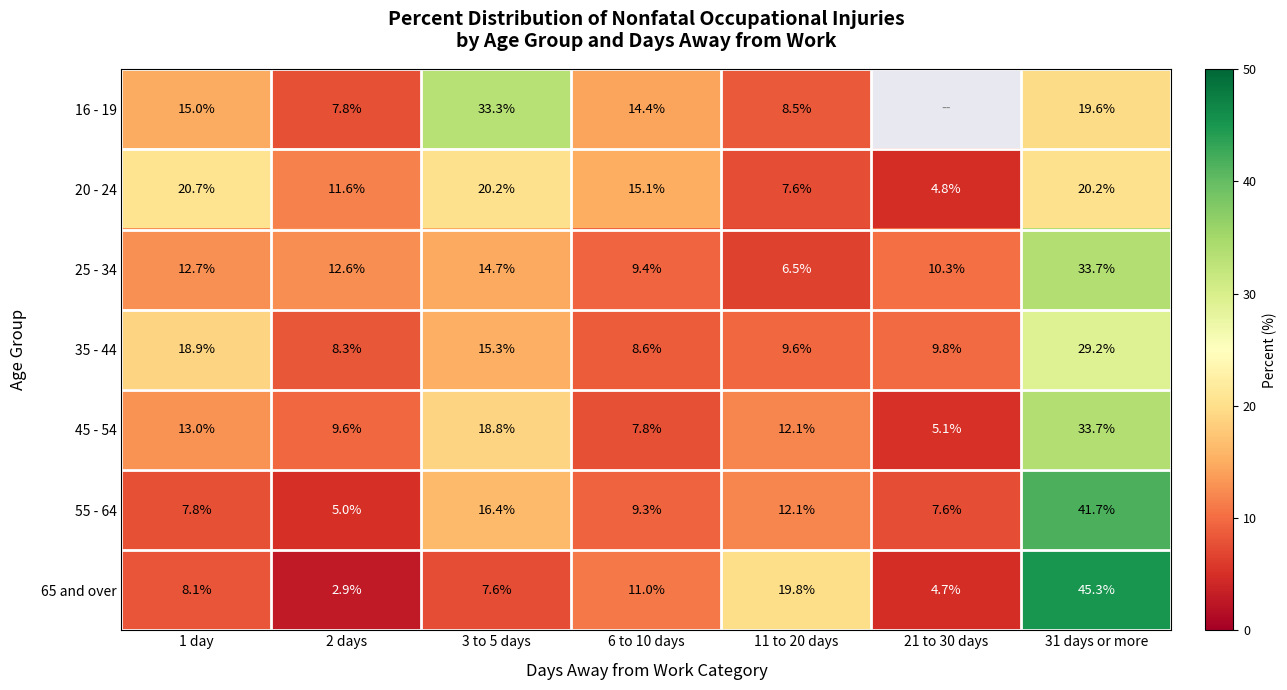

How many values in the 20 - 24 series exceed 15?

4